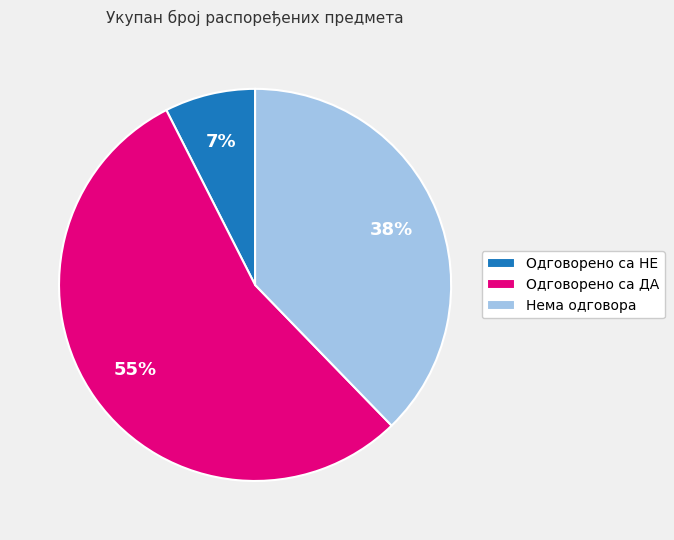

Between Одговорено са НЕ and Нема одговора, which is larger?

Нема одговора